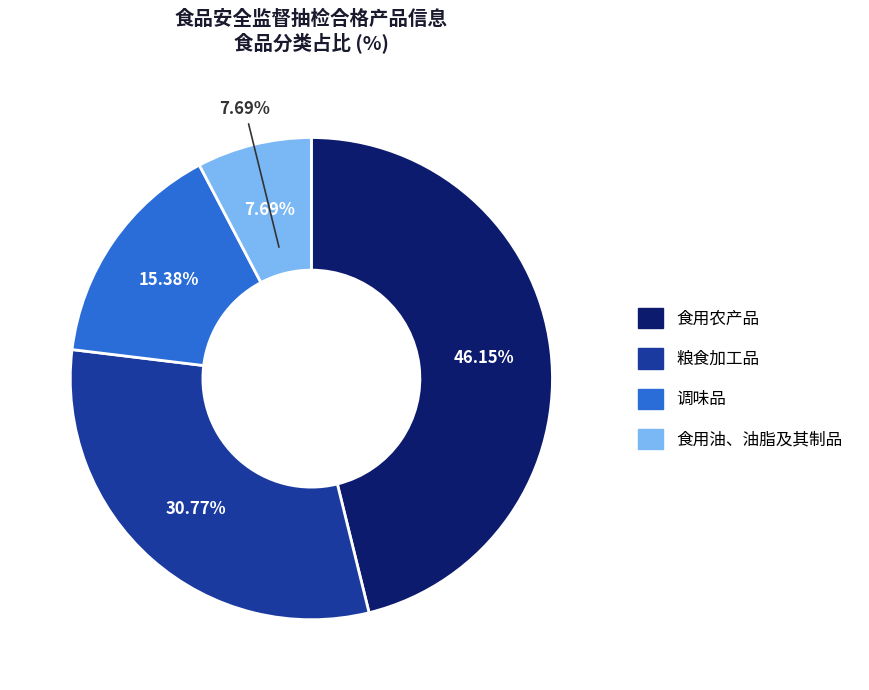

Do 粮食加工品 and 食用油、油脂及其制品 together represent more than half of the pie?

No